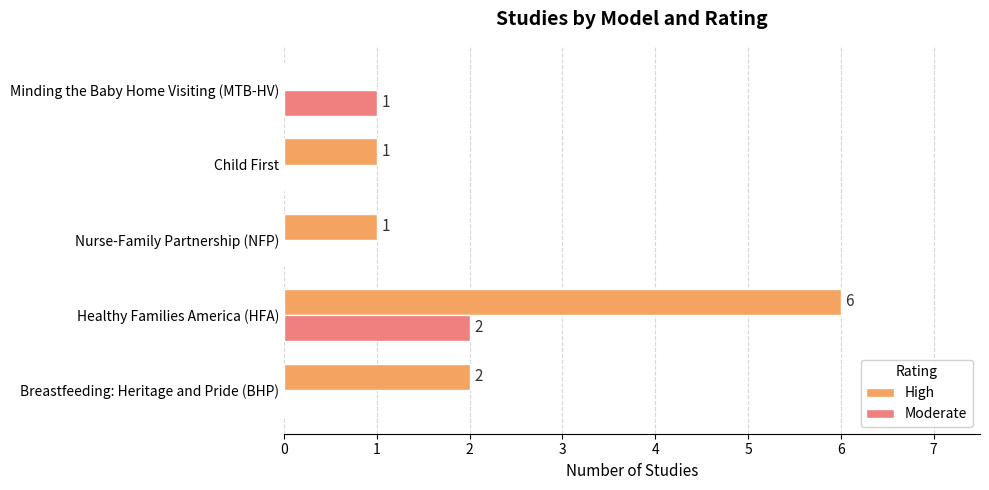

What is the sum of the High values at Minding the Baby Home Visiting (MTB-HV) and Healthy Families America (HFA)?

6